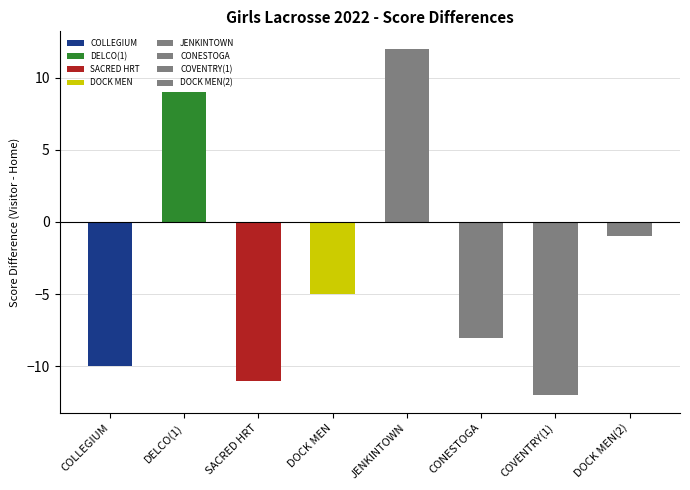

Does the chart contain stacked bars?

No